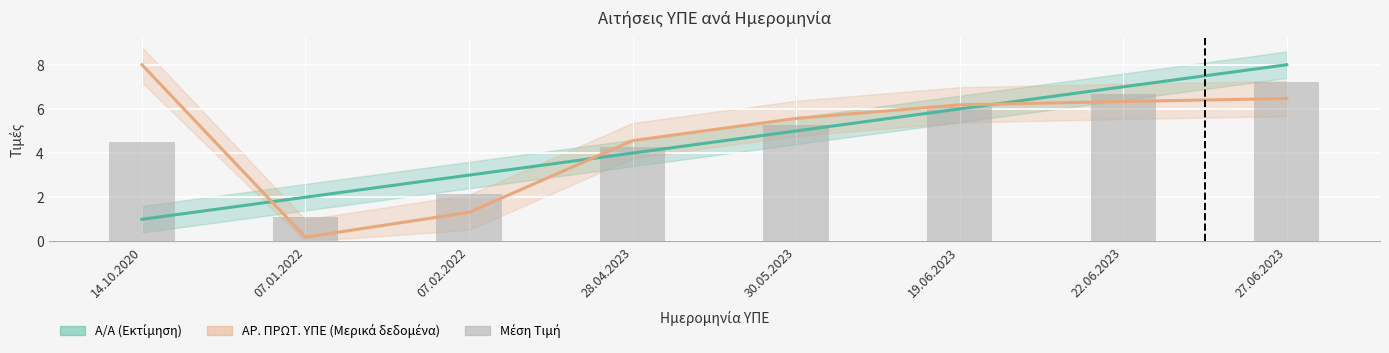

Between 22.06.2023 and 07.01.2022, which is larger?

22.06.2023